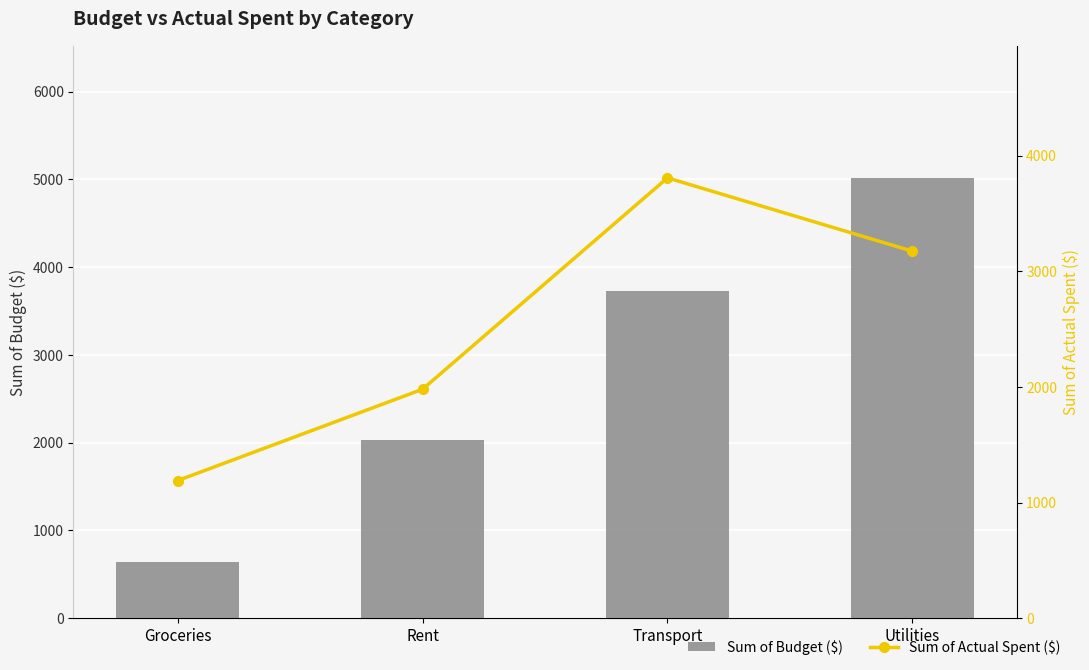

What is the difference between the maximum and minimum values in the Sum of Budget ($) series?

4378